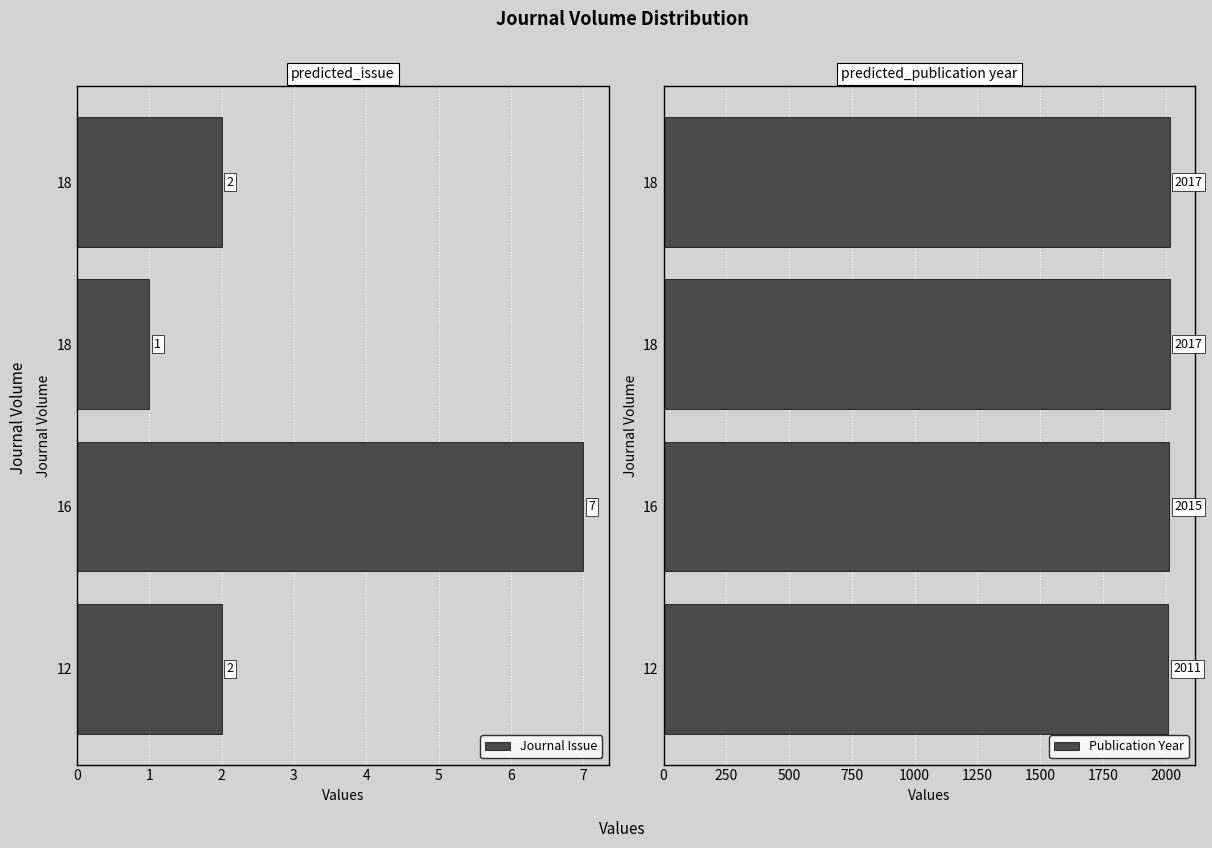

What is the sum of all Publication Year values?

8060